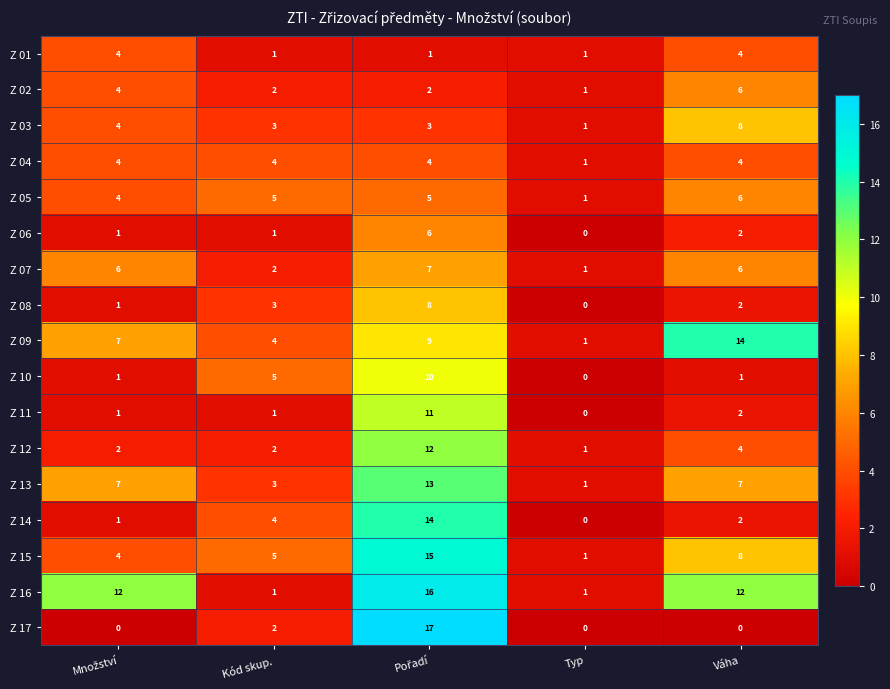

Is it true that Z 17 equals 0 at Váha?

True